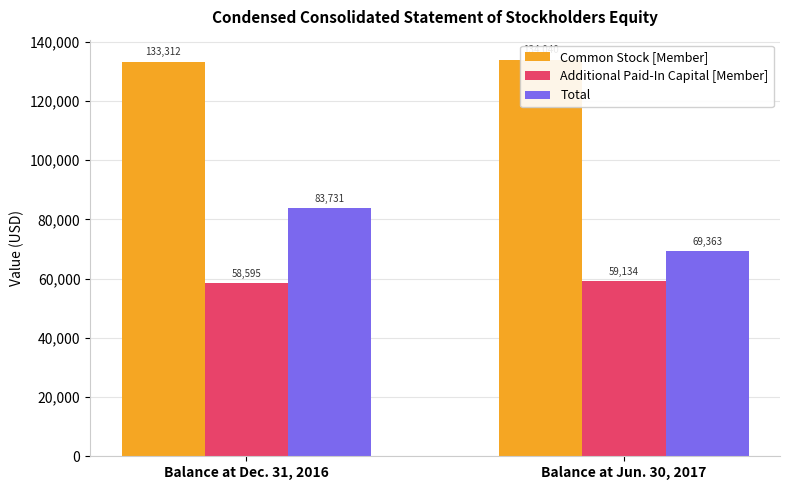

Which series has the widest spread of values?

Total